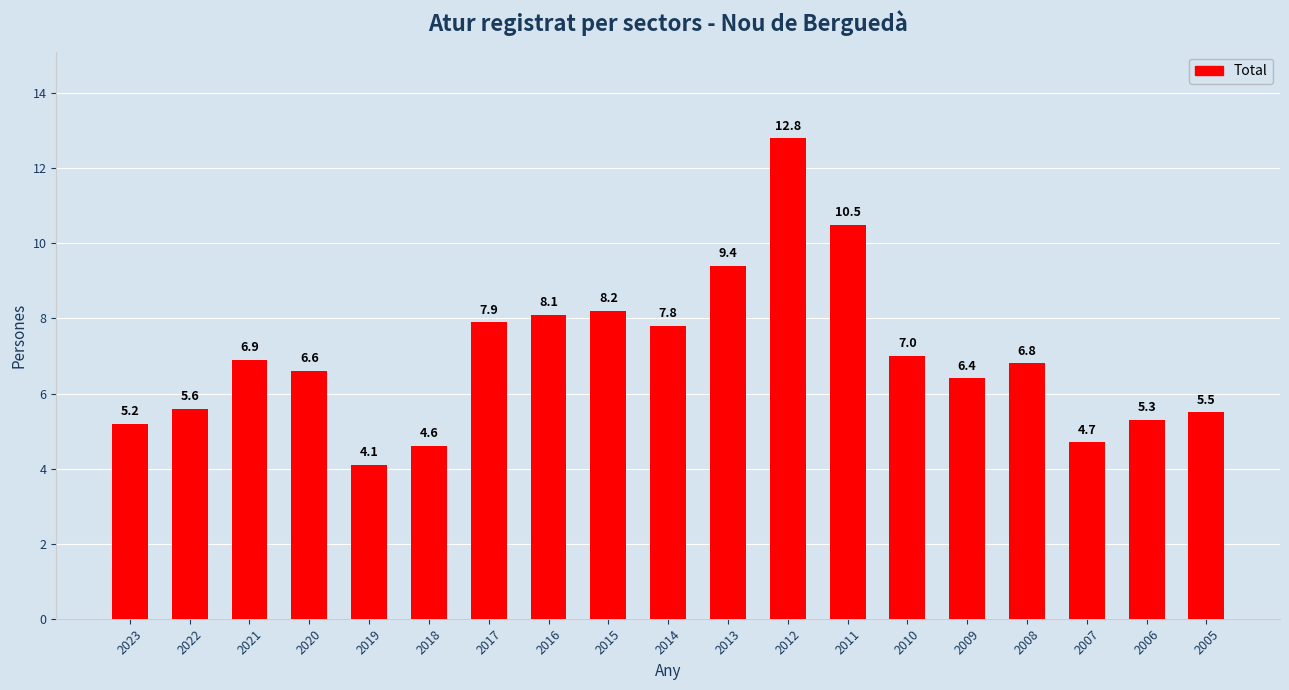

The chart shows a value of 4.1 at 2008. True or false?

False